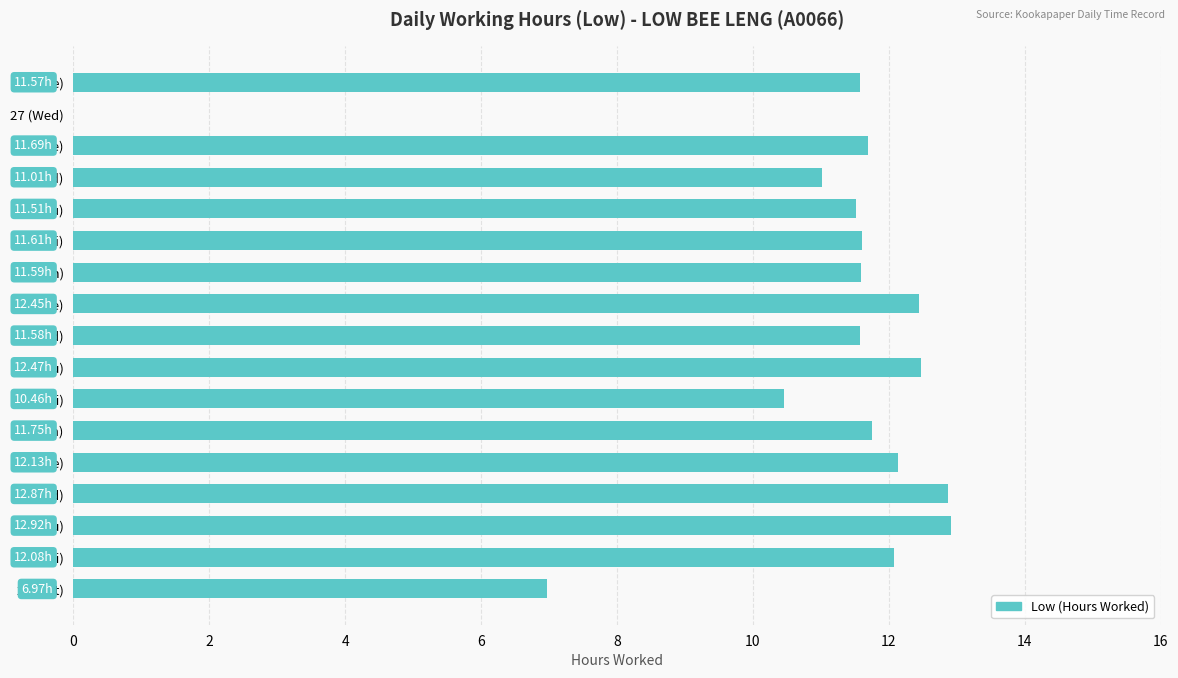

What is the sum of all values?

184.7